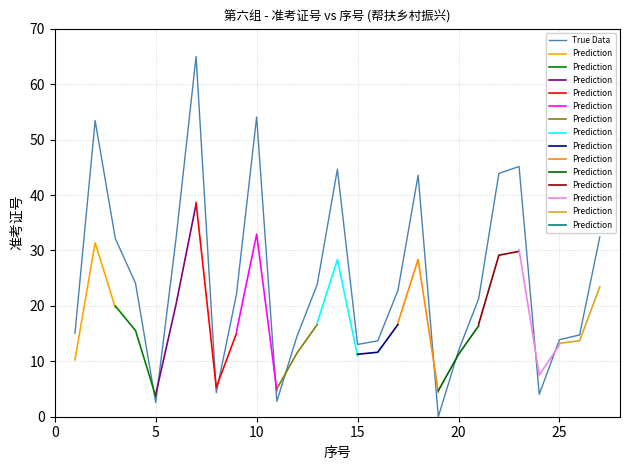

List the labels in order of value, smallest first.

19, 5, 11, 24, 8, 20, 15, 16, 25, 12, 26, 1, 21, 9, 17, 13, 4, 6, 3, 27, 18, 22, 14, 23, 2, 10, 7